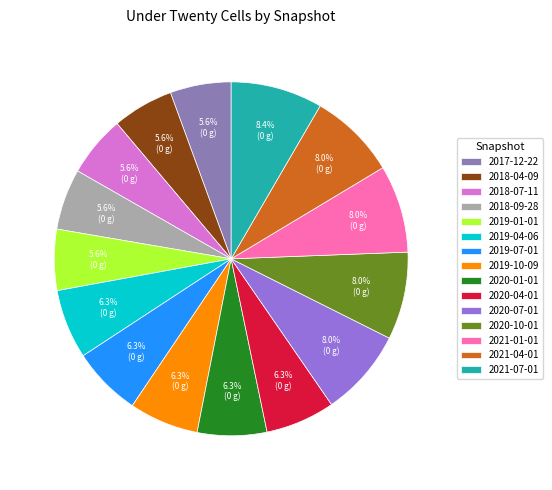

Is 2020-01-01 the majority of the pie?

No